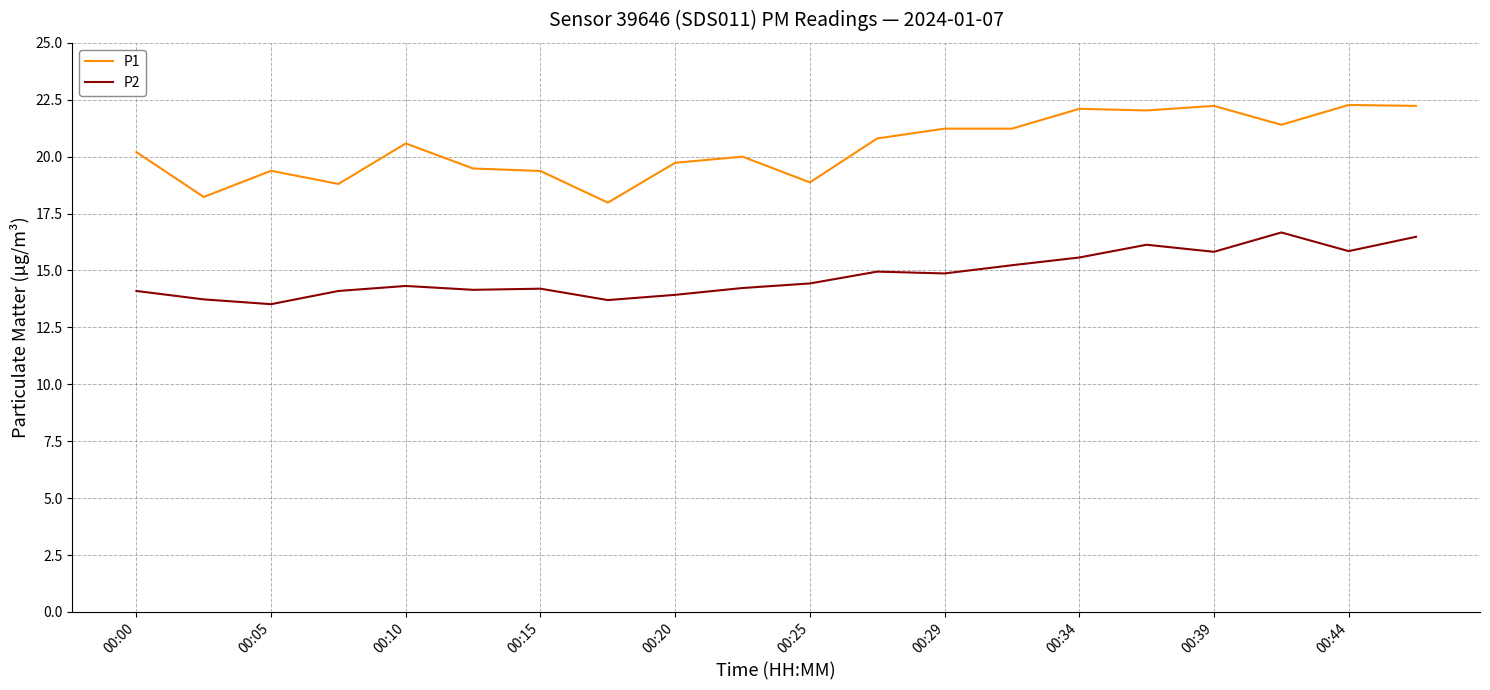

Which series has the widest spread of values?

P1